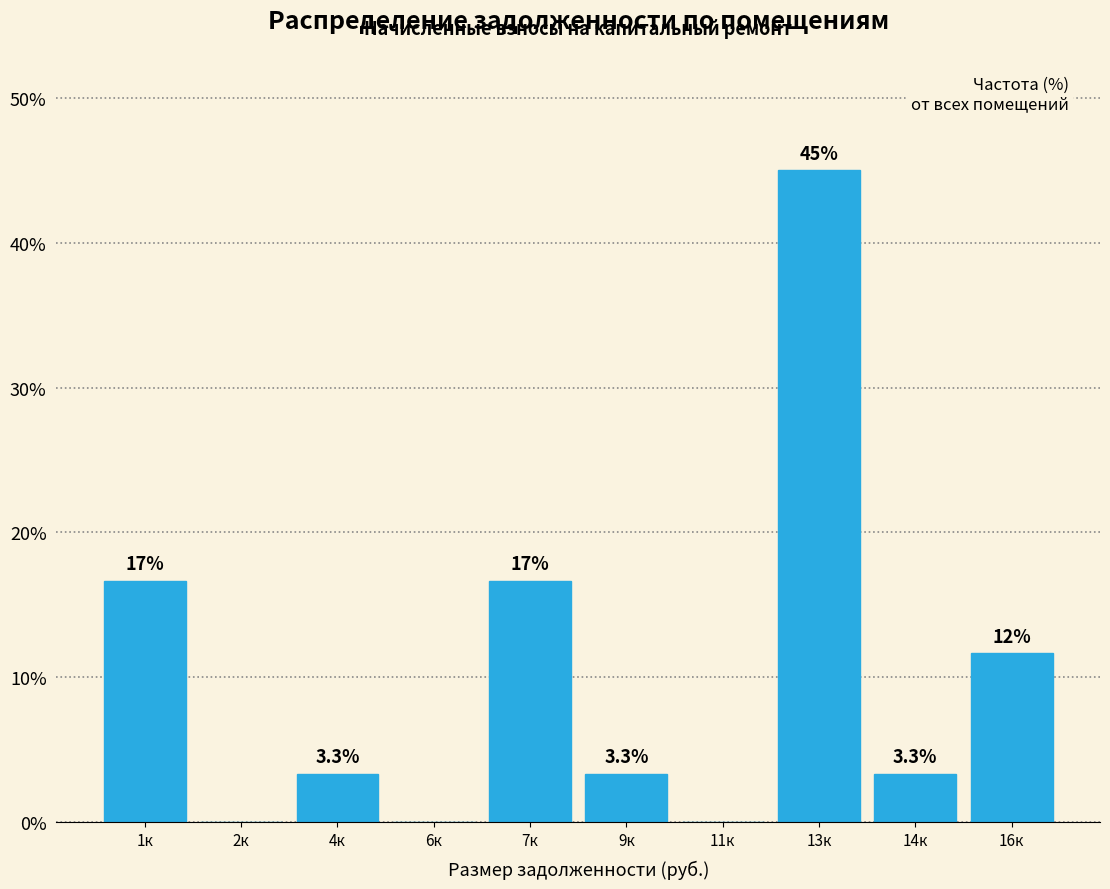

Reading left to right, extract all data points from this chart.

1к=16.7	2к=0.0	4к=3.3	6к=0.0	7к=16.7	9к=3.3	11к=0.0	13к=45.0	14к=3.3	16к=11.7